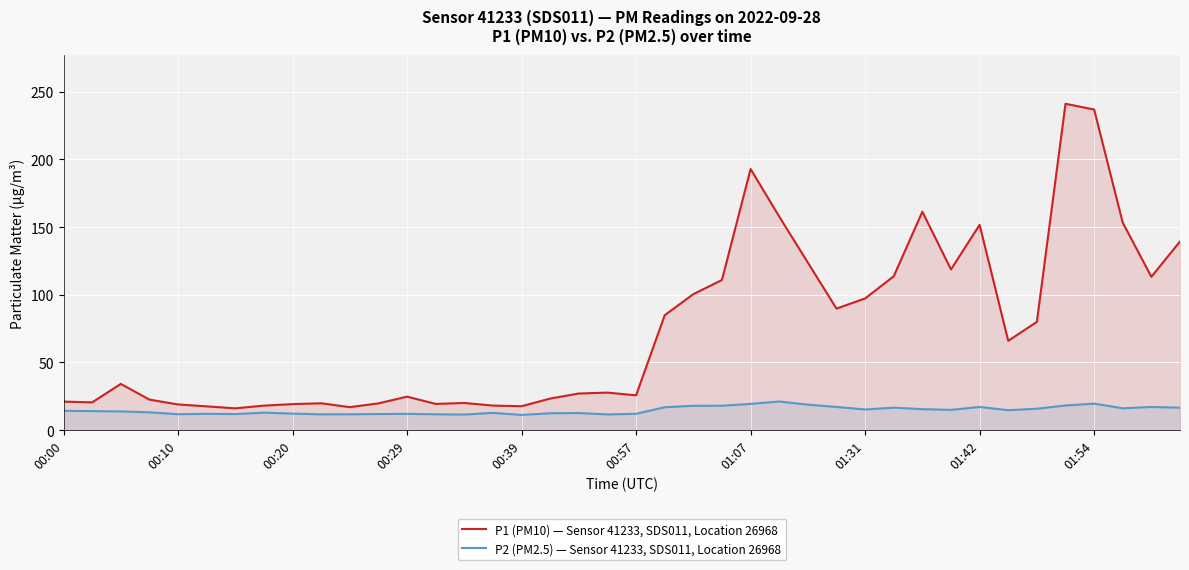

At which category is the sum across all series the highest?

35